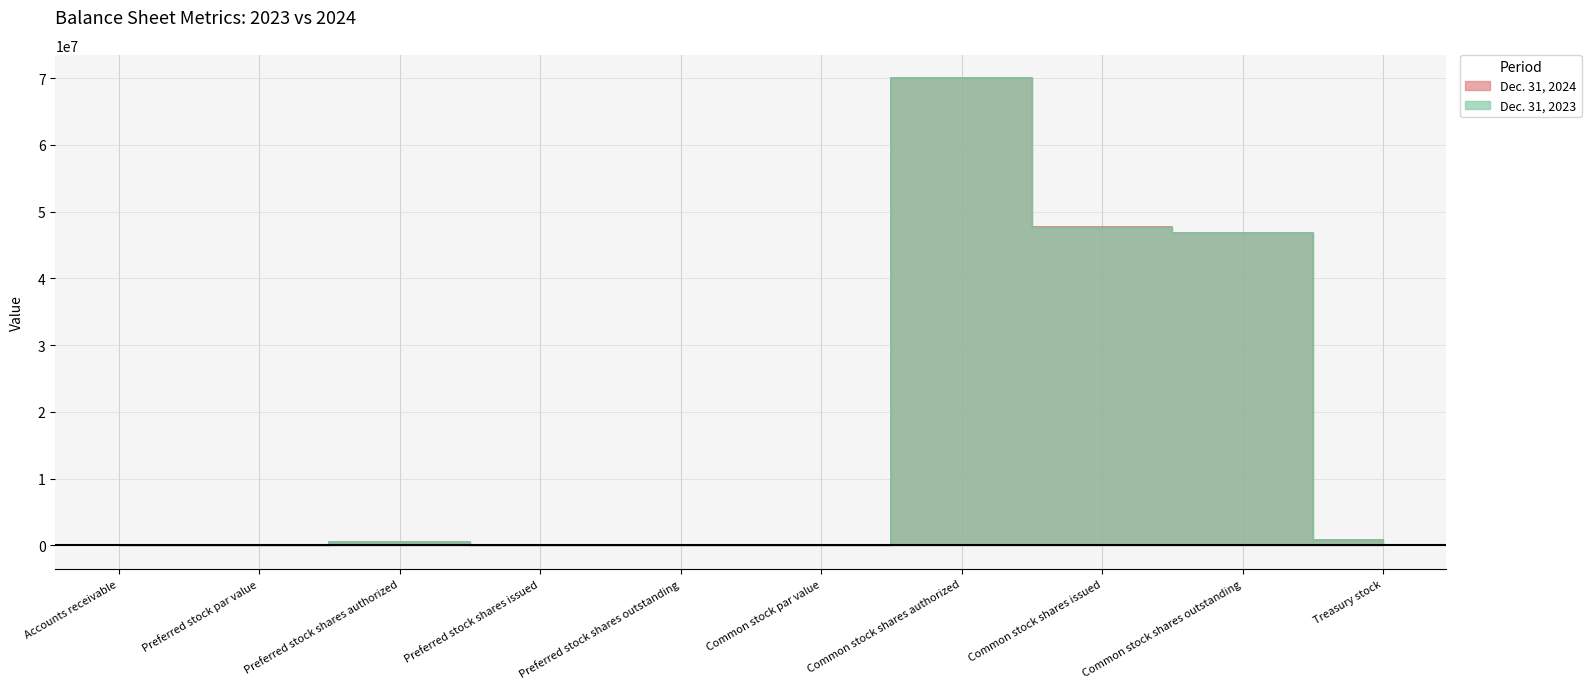

What is the maximum value shown in the chart?

70000000